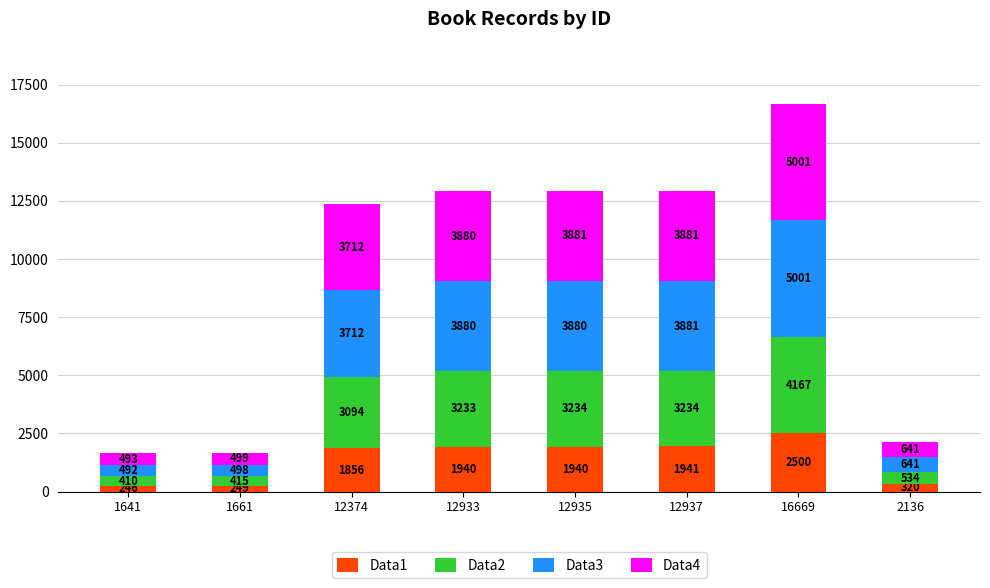

Is it true that Data1 equals 3390 at 12933?

False